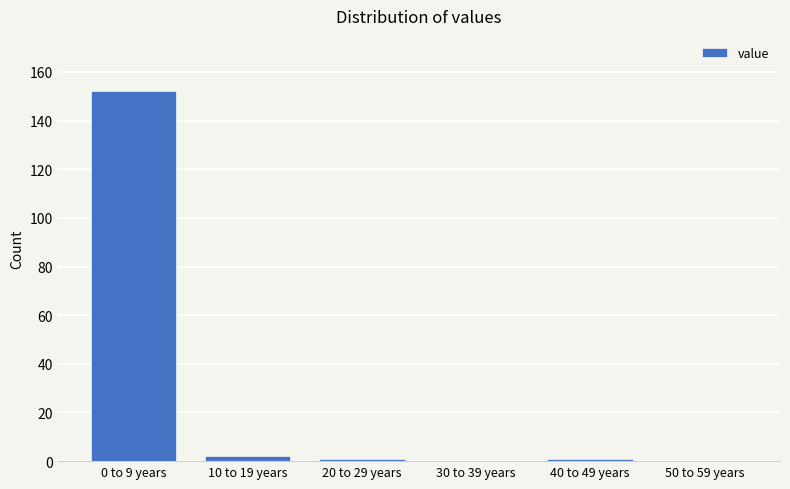

Reading left to right, extract all data points from this chart.

0 to 9 years=152	10 to 19 years=2	20 to 29 years=1	30 to 39 years=0	40 to 49 years=1	50 to 59 years=0